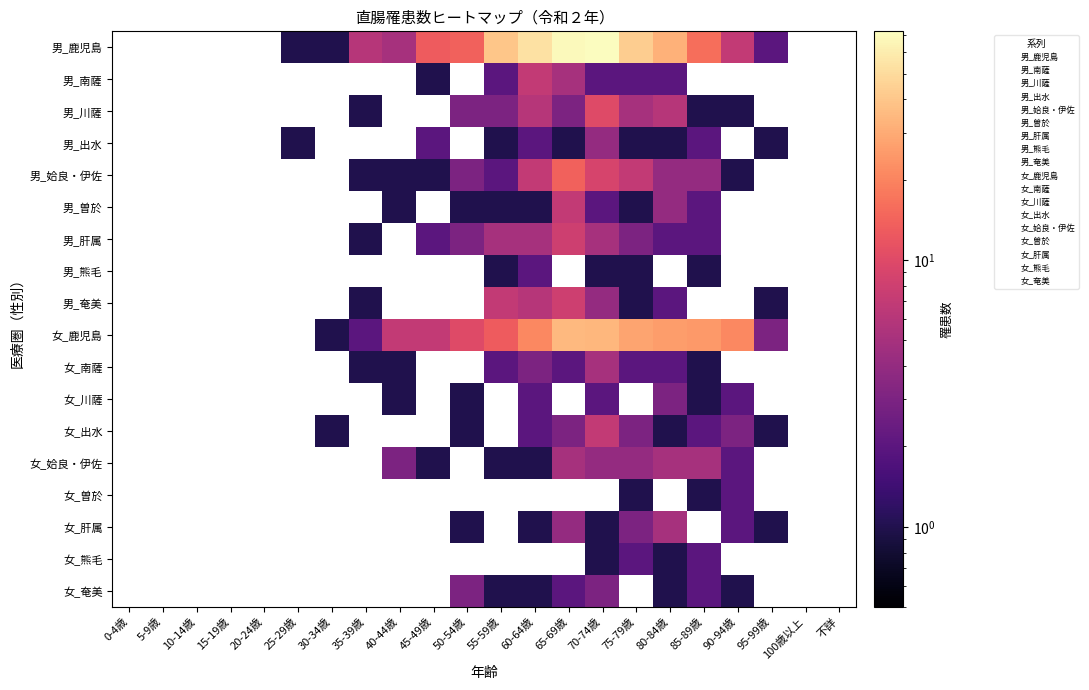

Which label corresponds to the largest value in the chart?

70-74歳